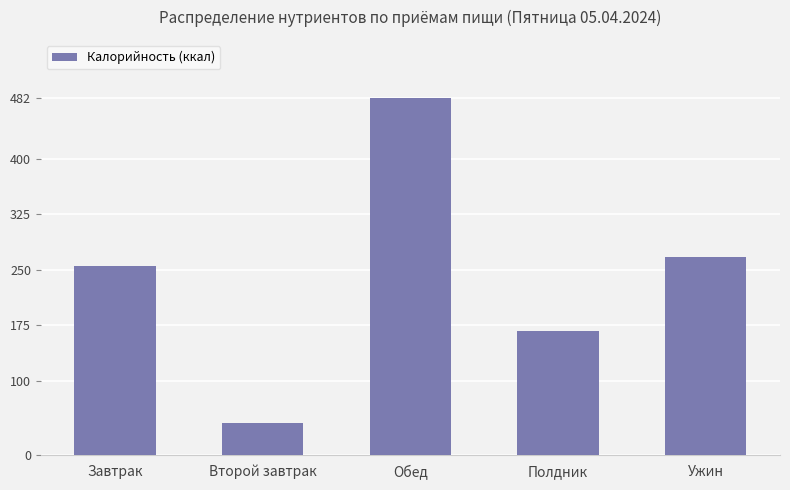

What is the approximate value at Ужин?

267.1